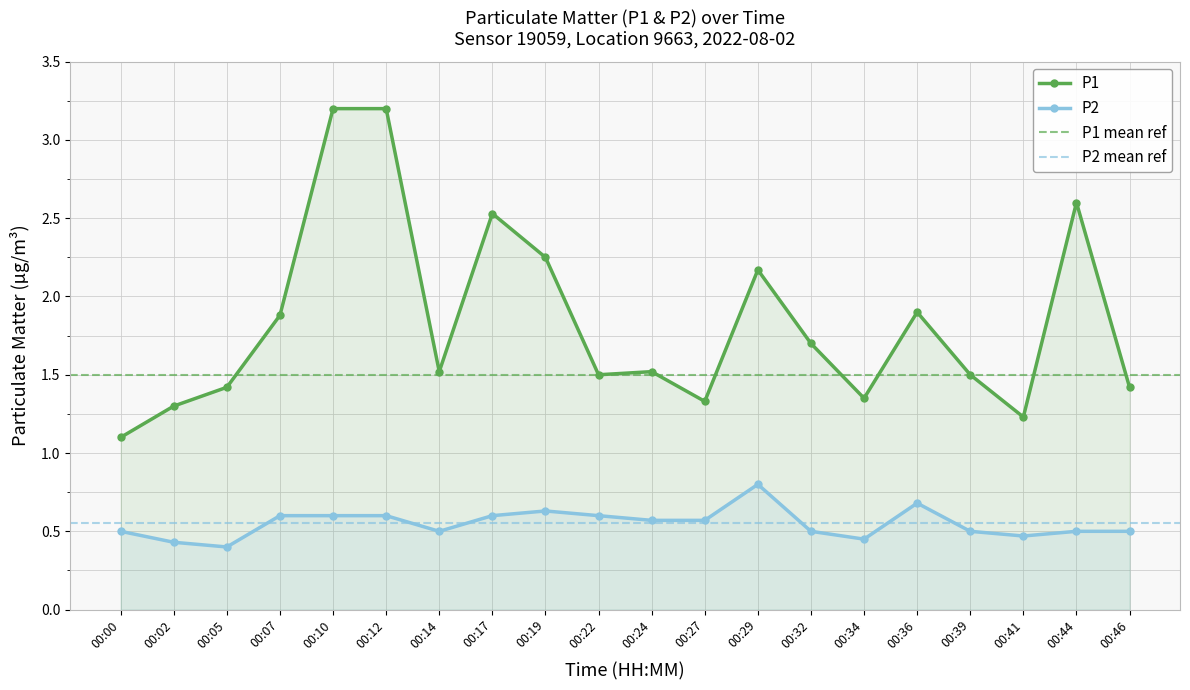

In P1, how many points are higher than both neighbors (excluding endpoints)?

5